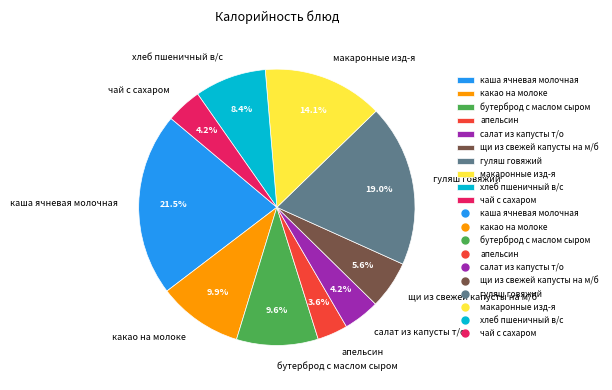

Which has a higher value, хлеб пшеничный в/с or какао на молоке?

какао на молоке